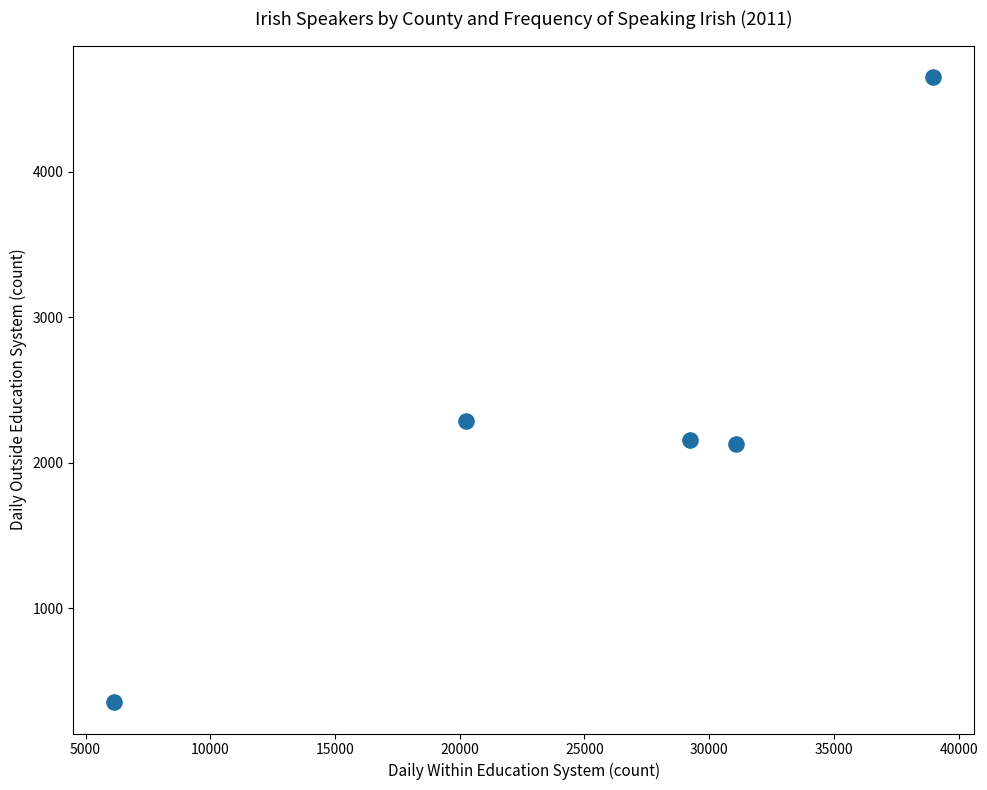

What Y value in the scatter plot is closest to 2502?

2284